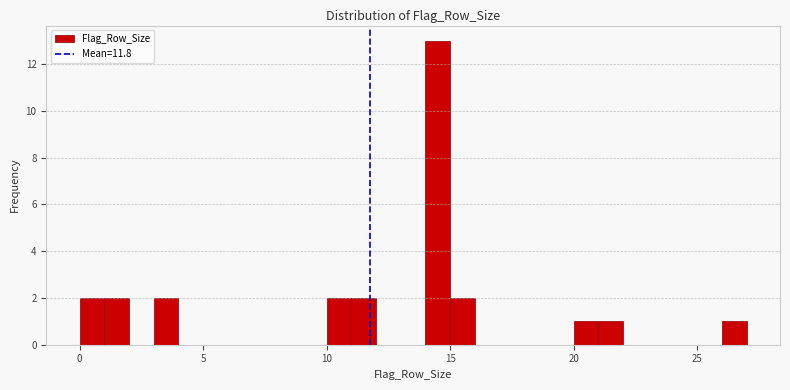

Read against the x-axis, roughly where is the centre of the tallest bar?

14.5